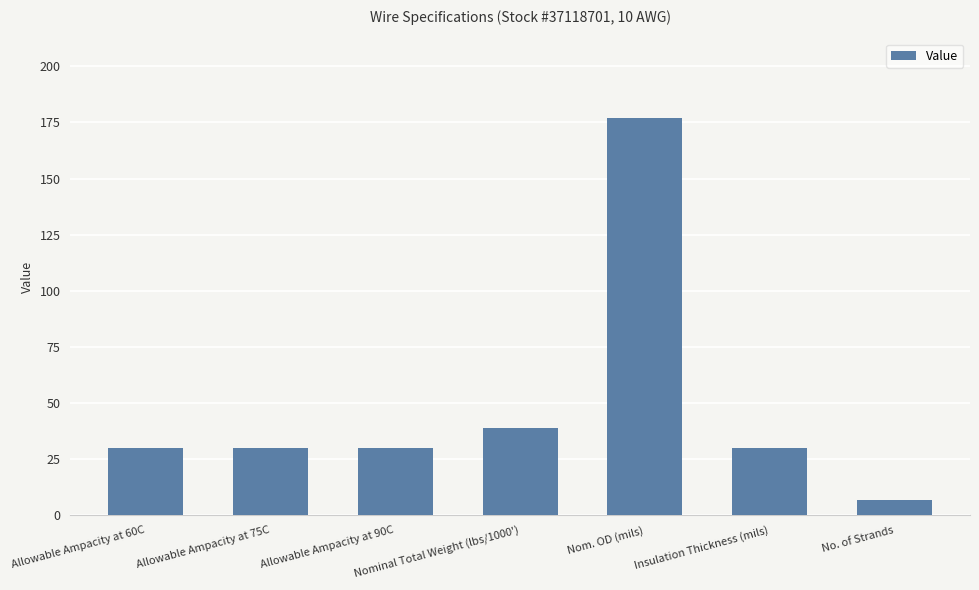

Reading left to right, what are all the values shown in this chart?

Allowable Ampacity at 60C=30	Allowable Ampacity at 75C=30	Allowable Ampacity at 90C=30	Nominal Total Weight (lbs/1000')=39	Nom. OD (mils)=177	Insulation Thickness (mils)=30	No. of Strands=7